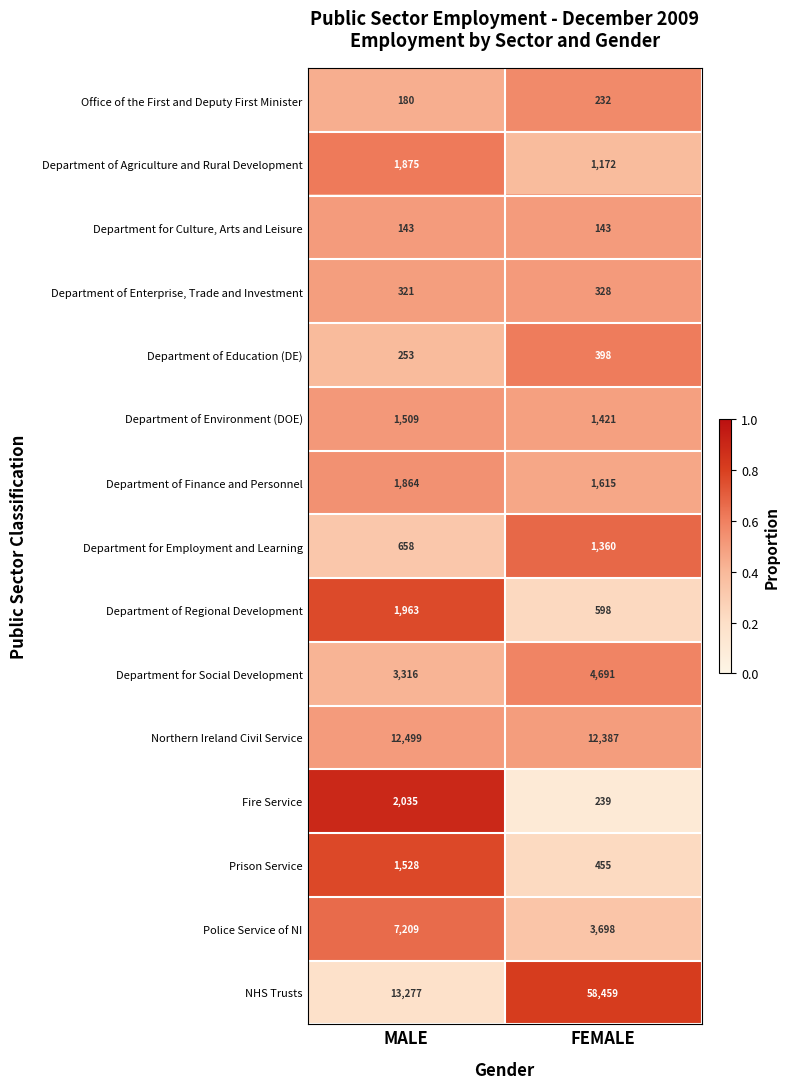

Which series has the largest range (max minus min)?

NHS Trusts